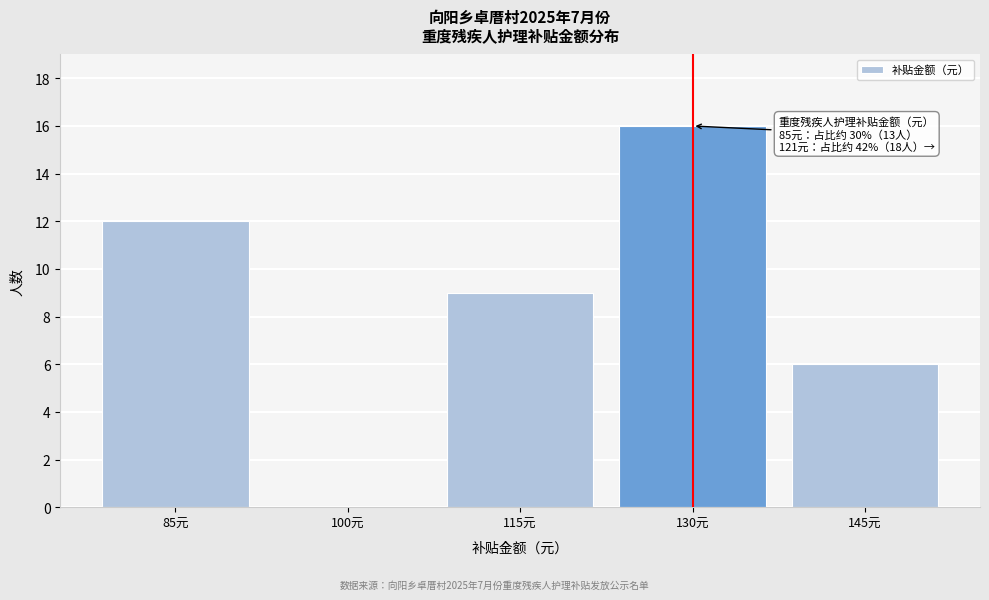

Reading left to right, what are all the values shown in this chart?

85元=12	100元=0	115元=9	130元=16	145元=6